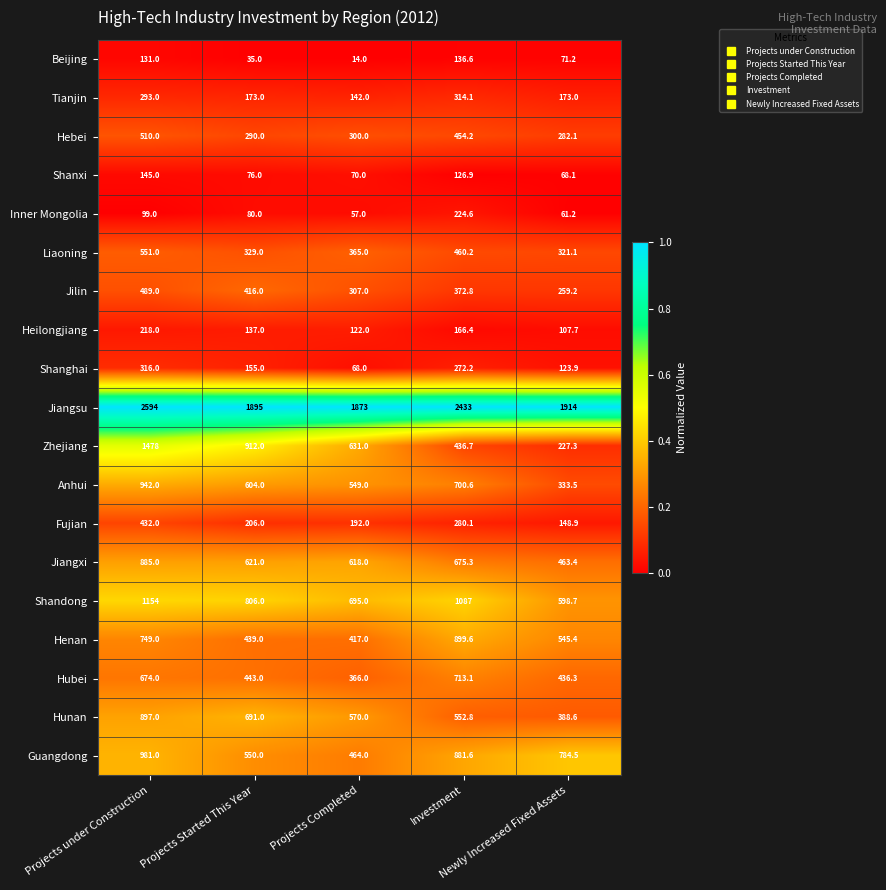

What is the minimum value shown in the chart?

14.0